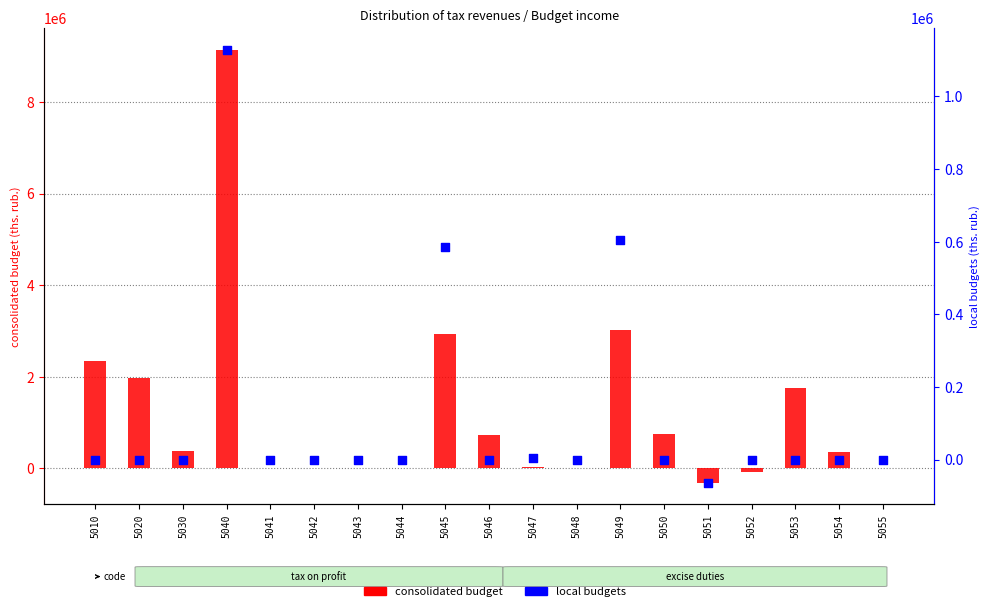

Is the value of consolidated budget at 5010 greater than the value of local budgets at 5053?

Yes